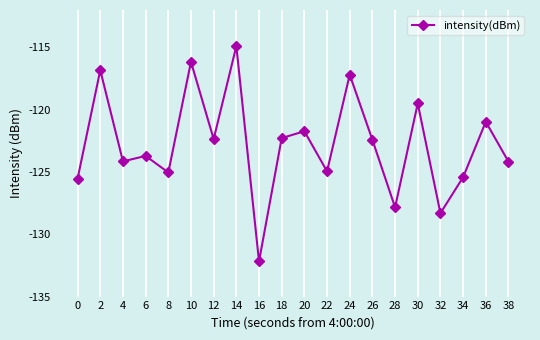

At which category does the data reach its first local peak?

2